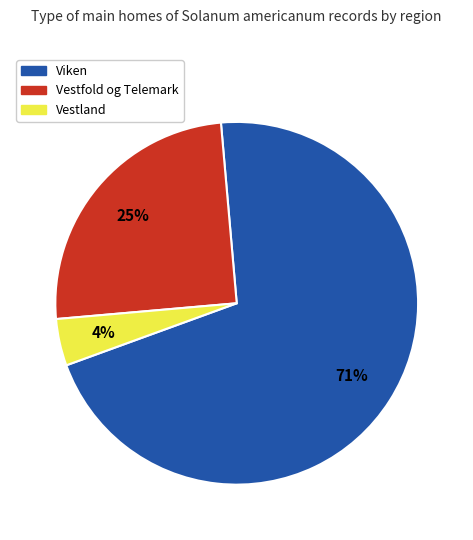

Between Vestfold og Telemark and Viken, which is larger?

Viken